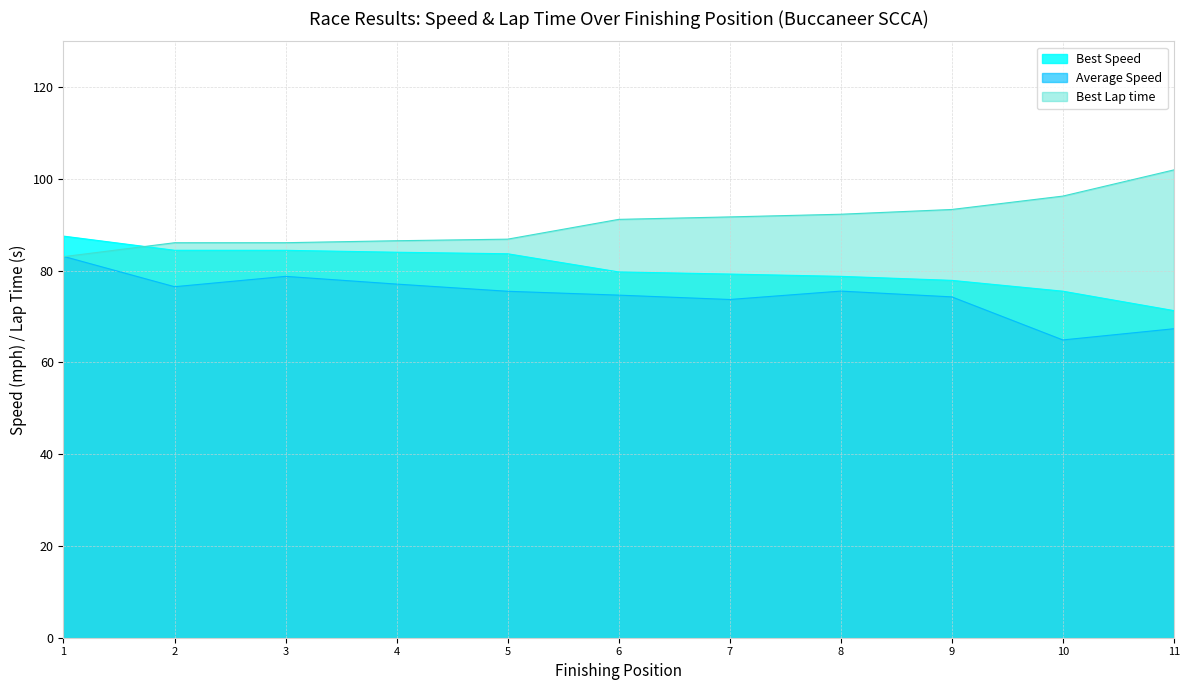

True or false: Best Speed and Average Speed cross at least once.

False